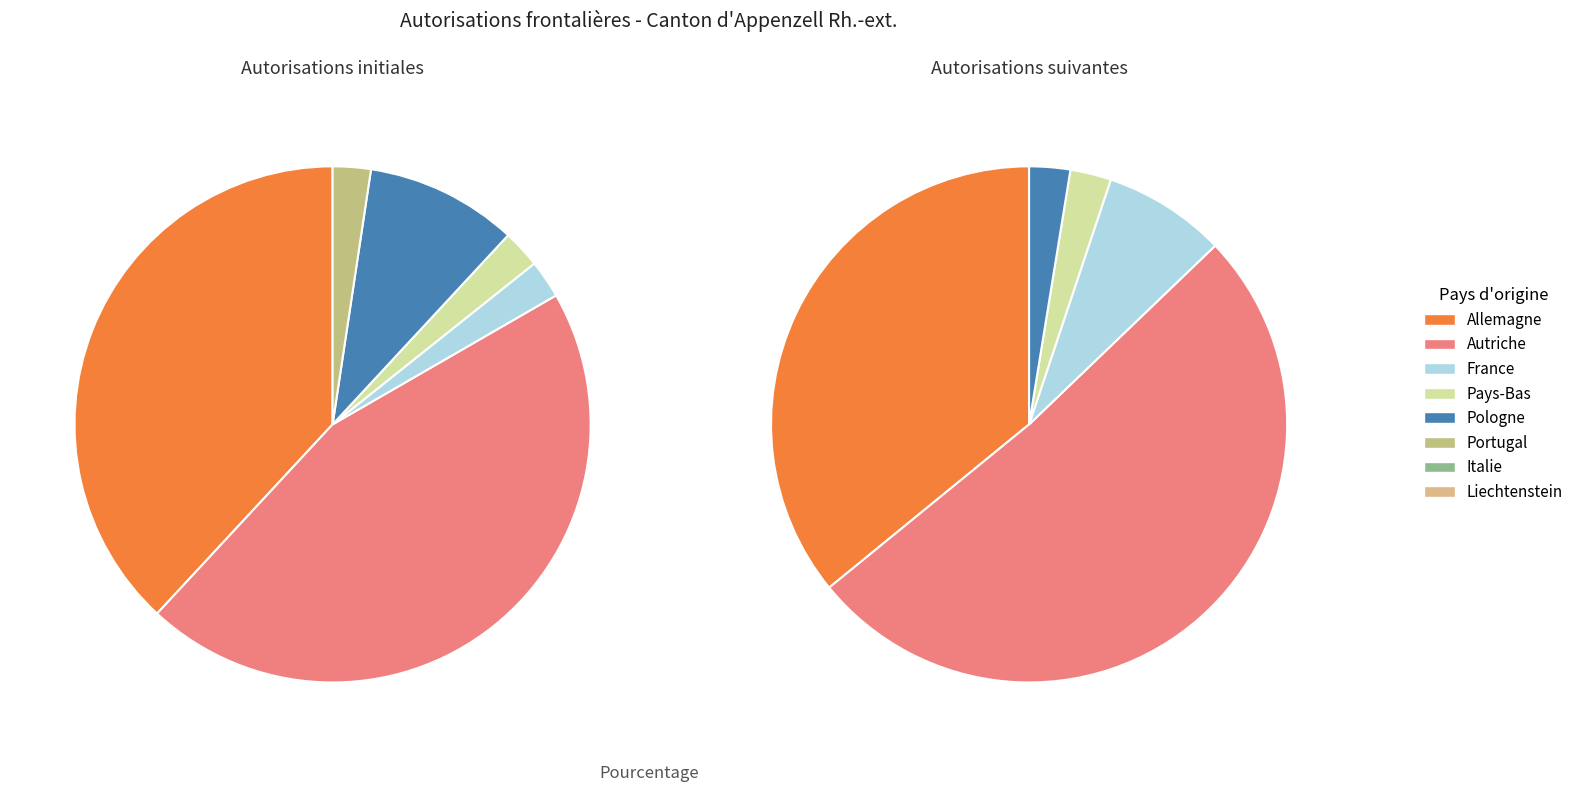

Which slice represents more than half of the pie?

Autriche